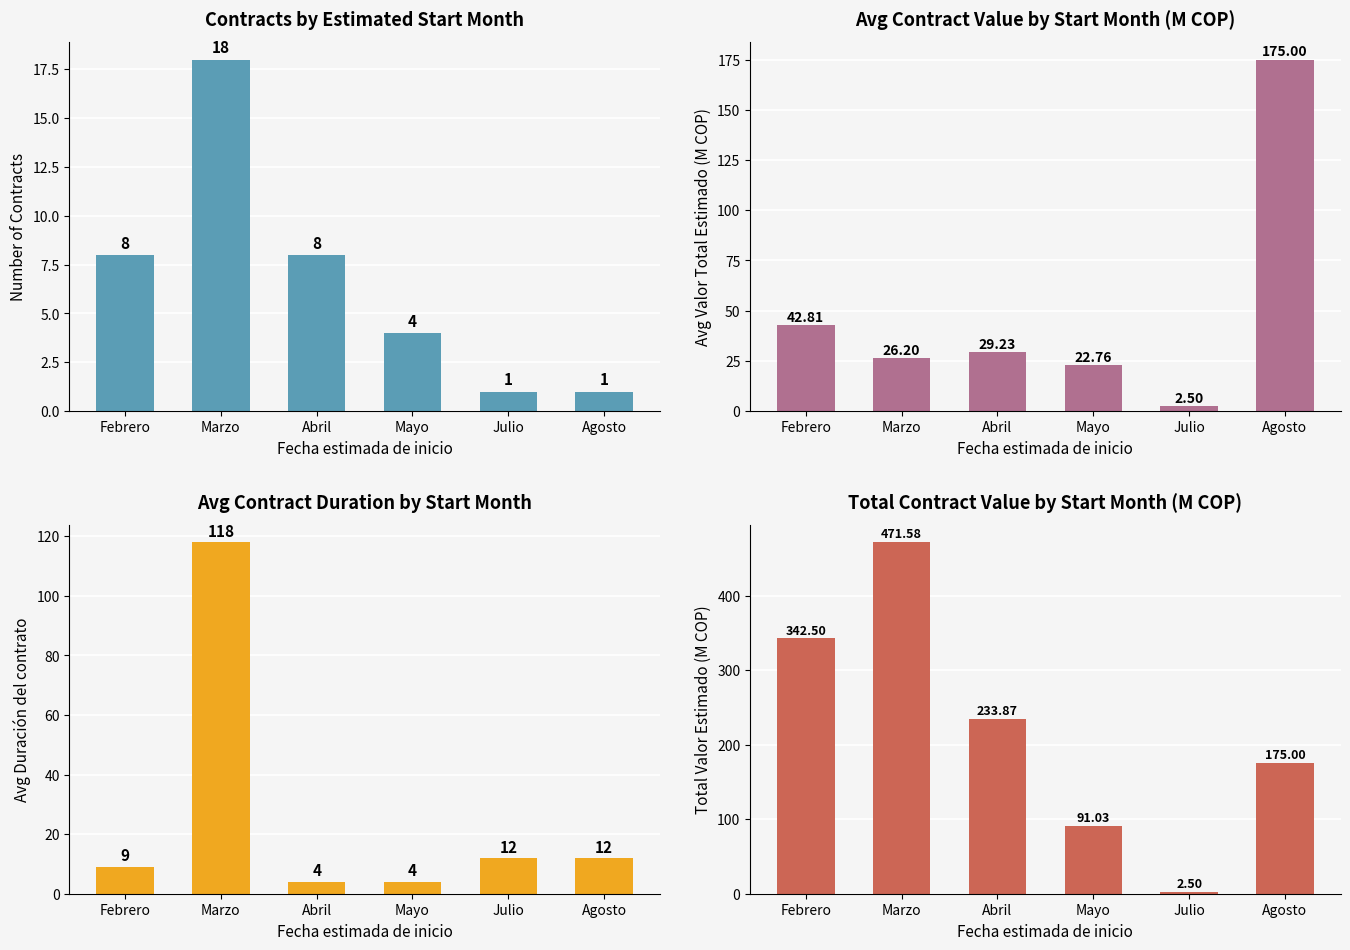

What is the label of the 1st bar from the left?

Febrero